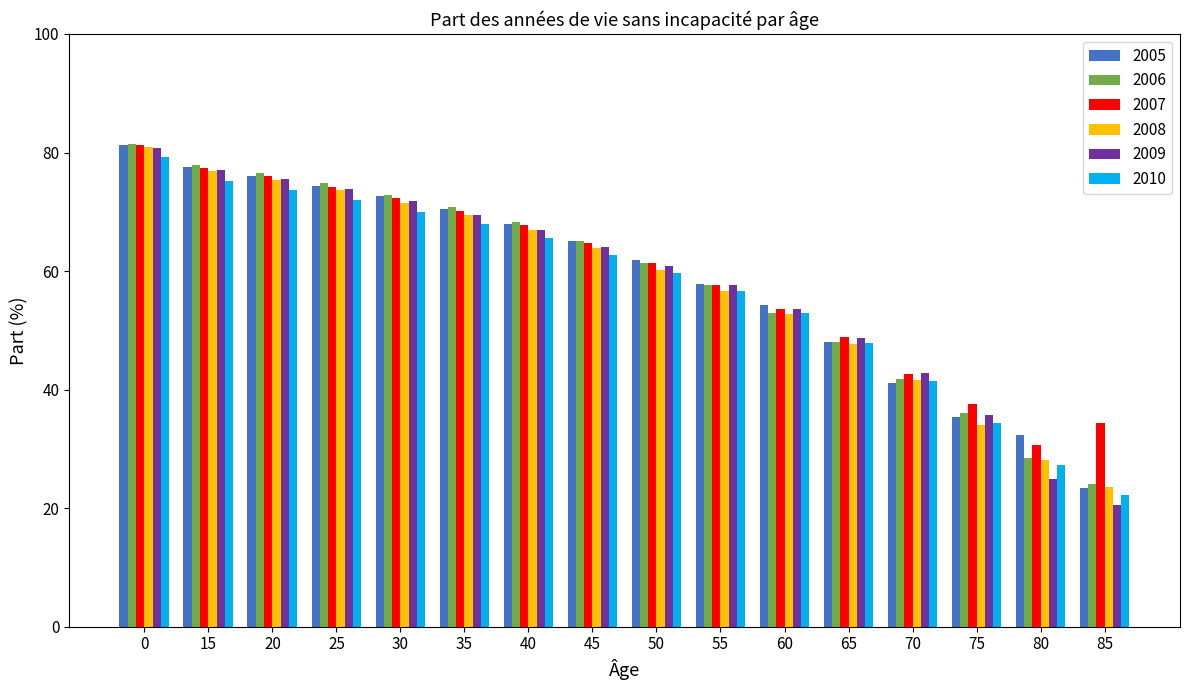

How many bars are there in each group?

6